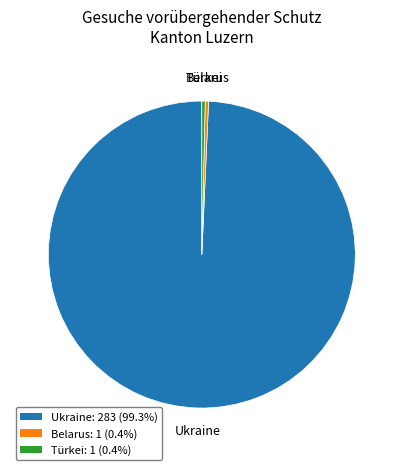

Is there any slice that represents more than half of the pie?

Yes